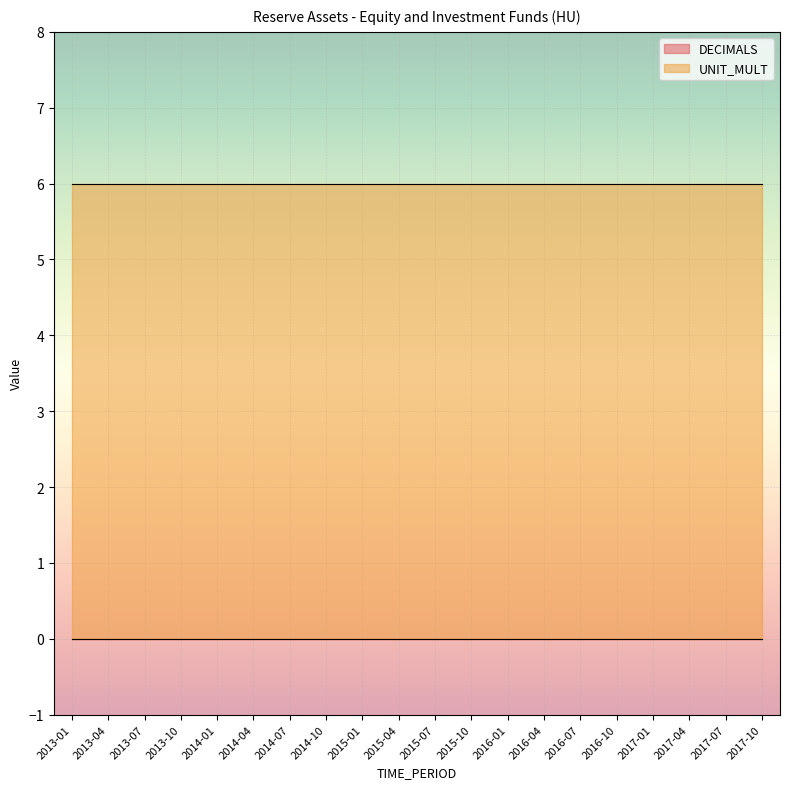

Which category has the highest value in the DECIMALS series?

2013-01